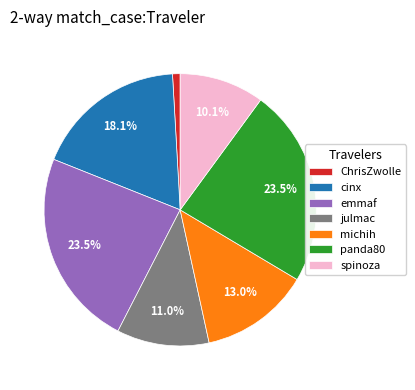

What portion of the pie excludes emmaf?

76.5%